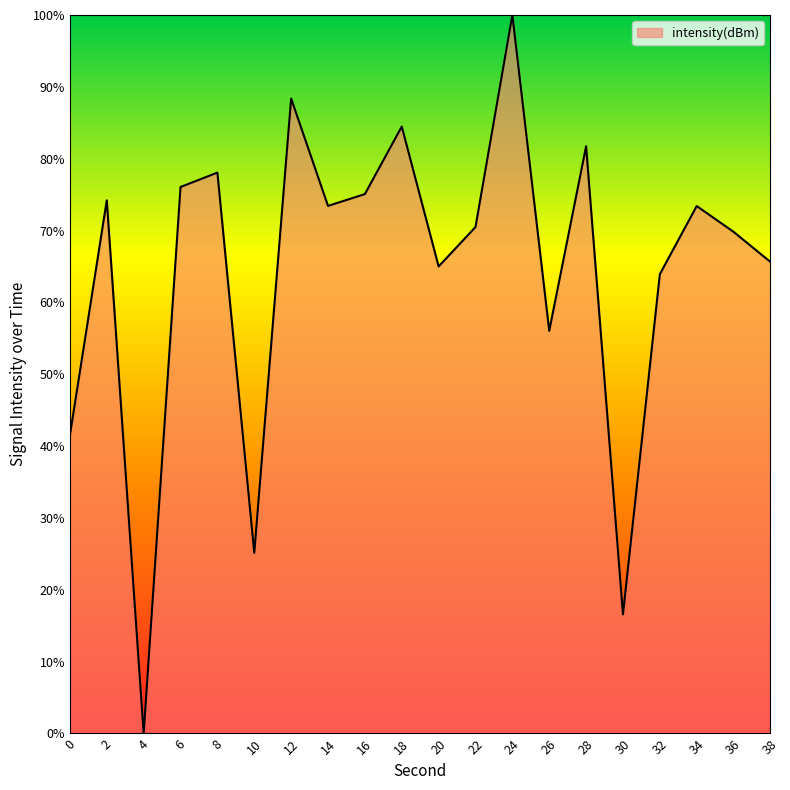

How many lines are shown in the chart?

1